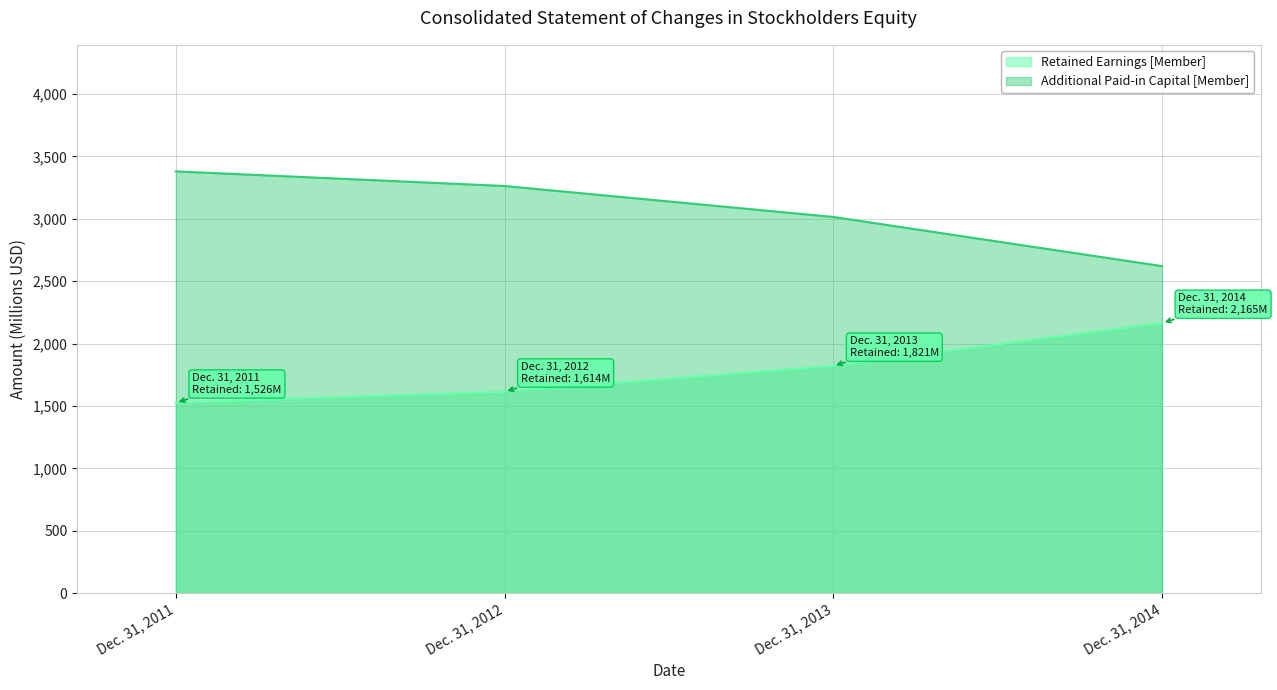

At which label is Retained Earnings [Member] closest to 1845?

Dec. 31, 2013